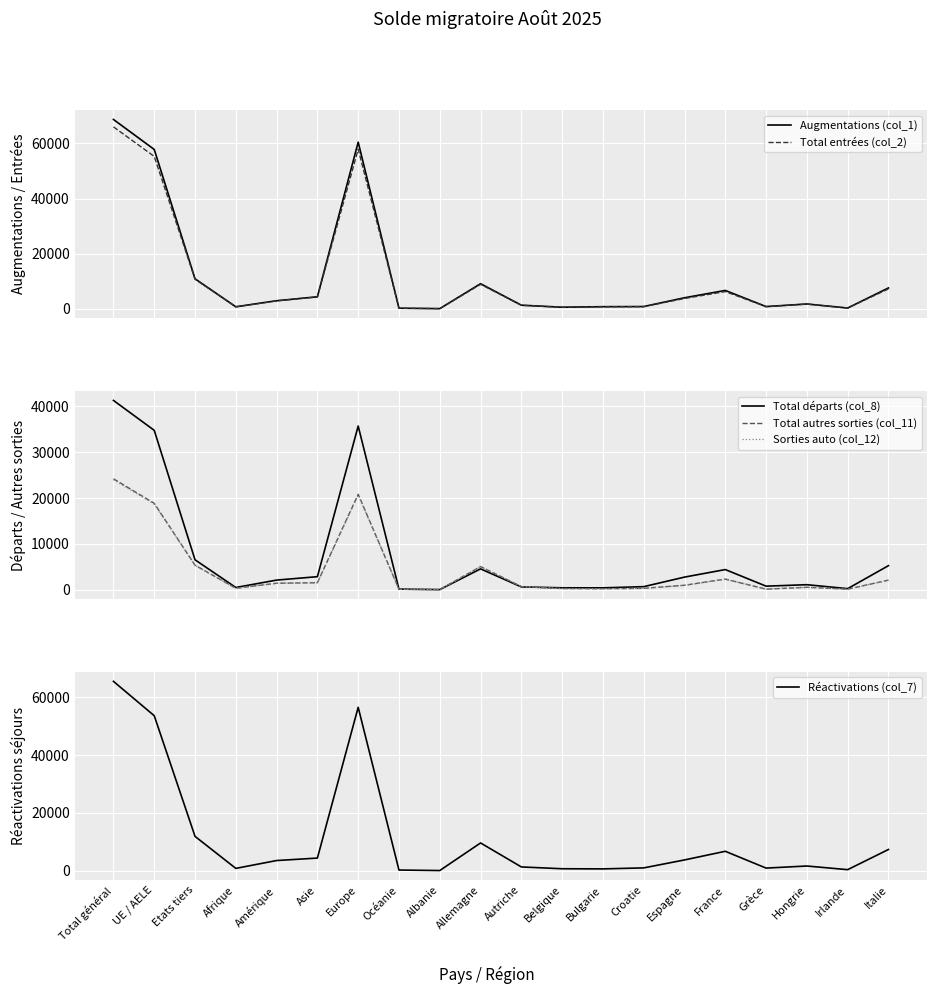

Reading right to left, what are all the values shown in this chart?

Augmentations (col_1): 7571	278	1747	804	6661	4000	813	766	569	1308	9105	55	217	60486	4361	2916	727	10890	57826	68716
Total entrées (col_2): 7221	267	1690	782	6237	3743	774	734	543	1281	8883	52	215	57925	4293	2877	710	10726	55303	66029
Total départs (col_8): 5251	241	1101	783	4401	2757	674	415	424	622	4554	34	133	35696	2849	2107	492	6529	34757	41286
Total autres sorties (col_11): 2095	129	534	132	2322	976	309	225	263	692	5056	34	106	20815	1529	1420	321	5353	18844	24197
Sorties auto (col_12): 2067	129	528	128	2286	969	308	221	262	685	5022	34	103	20630	1517	1410	313	5310	18667	23977
Réactivations (col_7): 7346	370	1635	915	6723	3733	983	640	687	1314	9610	68	239	56511	4378	3527	813	11882	53601	65483